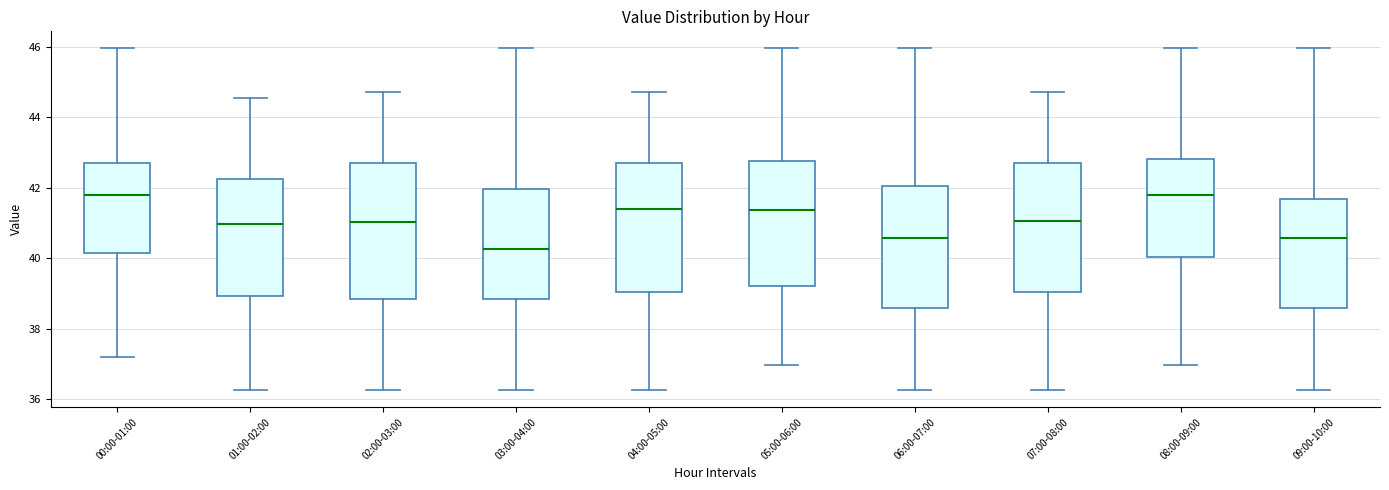

Reading left to right, transcribe this box plot: for each box, give where its median line is, the range the box spans, and where its two whiskers end, as read against the y-axis. The values are not printed on the chart, so give them approximately, as read against the axis.

00:00-01:00: median 41.8, box 40.2 to 42.6, whiskers 37.2 to 46.0
01:00-02:00: median 41.0, box 39.0 to 42.2, whiskers 36.2 to 44.6
02:00-03:00: median 41.0, box 38.8 to 42.6, whiskers 36.2 to 44.8
03:00-04:00: median 40.2, box 38.8 to 42.0, whiskers 36.2 to 46.0
04:00-05:00: median 41.4, box 39.0 to 42.6, whiskers 36.2 to 44.8
05:00-06:00: median 41.4, box 39.2 to 42.8, whiskers 37.0 to 46.0
06:00-07:00: median 40.6, box 38.6 to 42.0, whiskers 36.2 to 46.0
07:00-08:00: median 41.0, box 39.0 to 42.6, whiskers 36.2 to 44.8
08:00-09:00: median 41.8, box 40.0 to 42.8, whiskers 37.0 to 46.0
09:00-10:00: median 40.6, box 38.6 to 41.6, whiskers 36.2 to 46.0